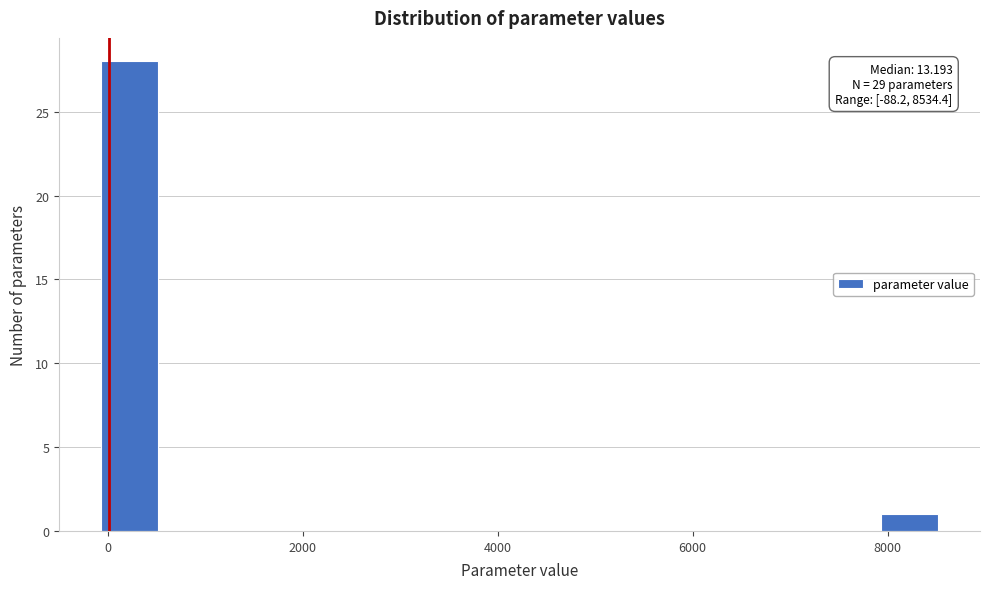

Around what value on the x-axis is the tallest bar? Give the approximate position of its centre, as read against the axis.

200